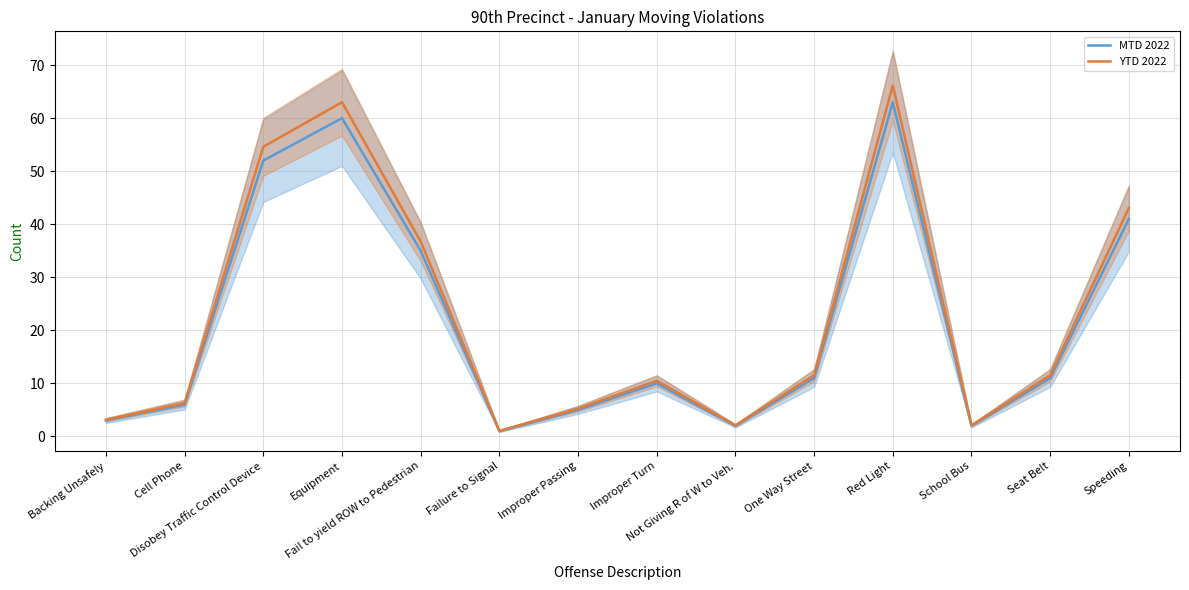

What is the difference between the MTD 2022 values at Fail to yield ROW to Pedestrian and One Way Street?

24.0